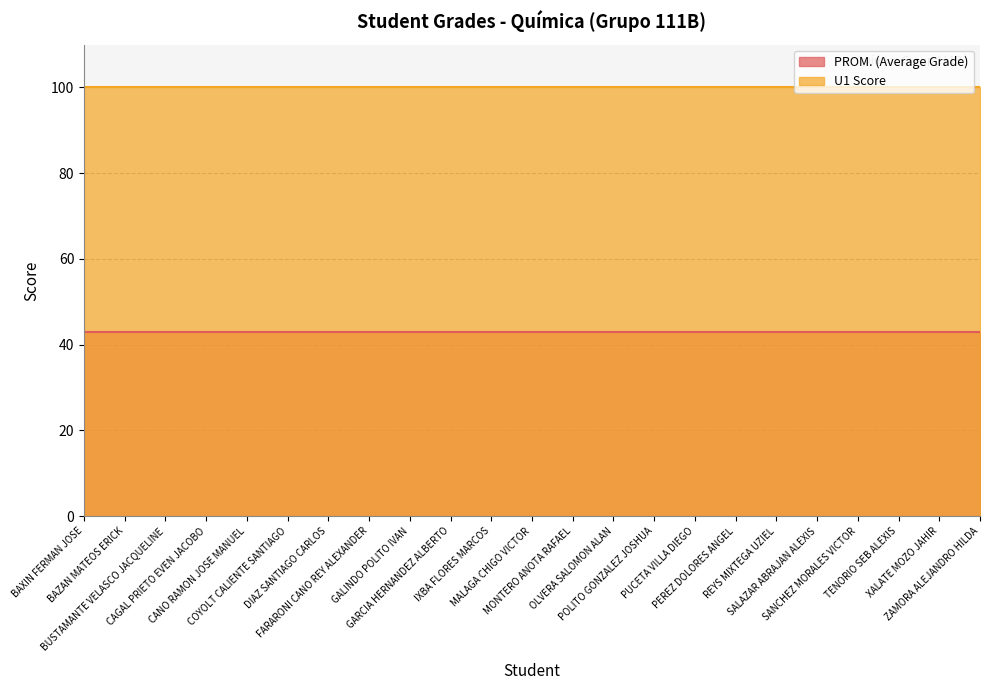

Reading left to right, what are all the values shown in this chart?

PROM. (Average Grade): 42.9	42.9	42.9	42.9	42.9	42.9	42.9	42.9	42.9	42.9	42.9	42.9	42.9	42.9	42.9	42.9	42.9	42.9	42.9	42.9	42.9	42.9	42.9
U1 Score: 100.0	100.0	100.0	100.0	100.0	100.0	100.0	100.0	100.0	100.0	100.0	100.0	100.0	100.0	100.0	100.0	100.0	100.0	100.0	100.0	100.0	100.0	100.0